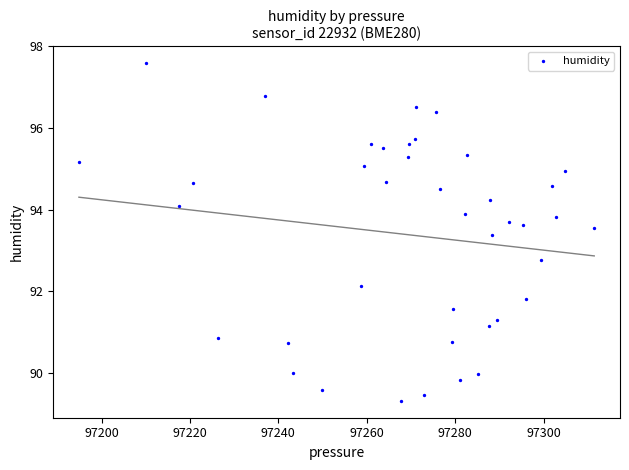

What Y value in the scatter plot is closest to 93?

92.8